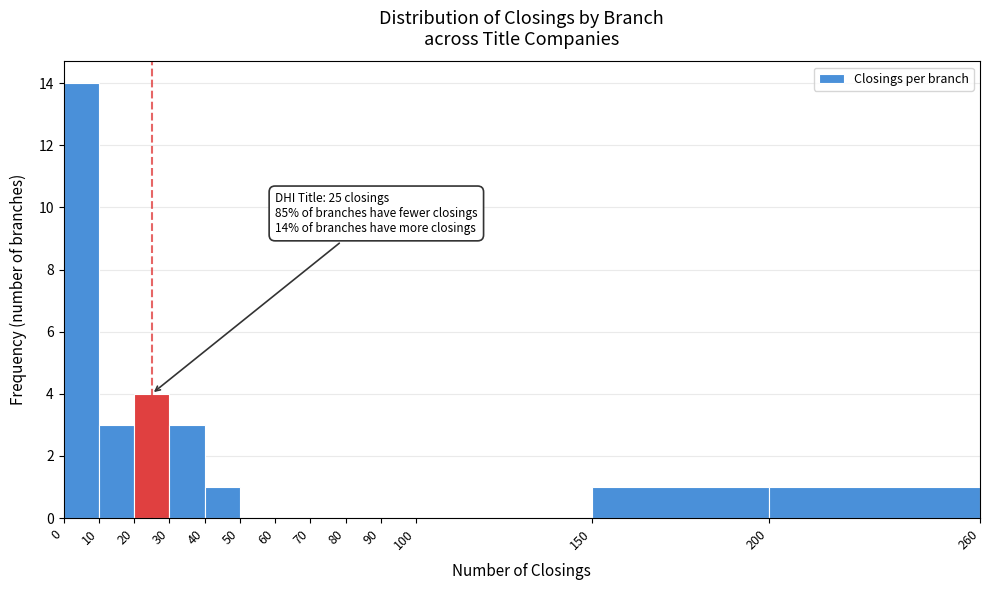

Over which range of the x-axis is the bar tallest?

0 to 10